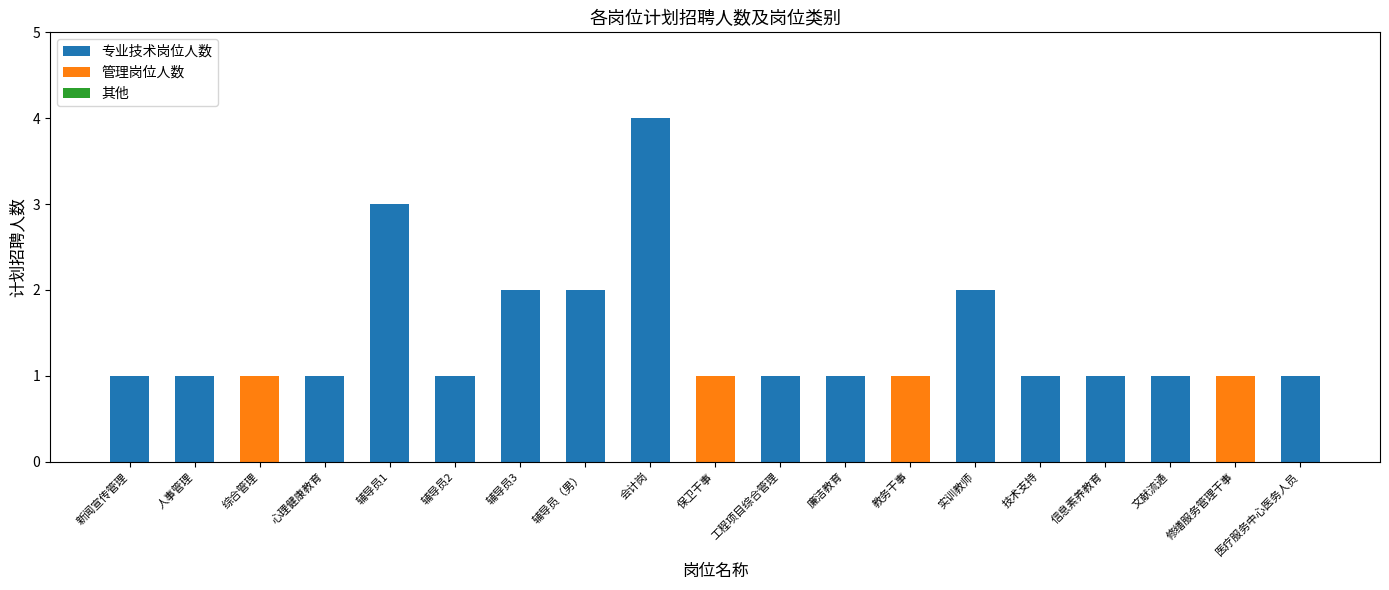

The value of 专业技术岗位人数 at 实训教师 is 3. True or false?

False